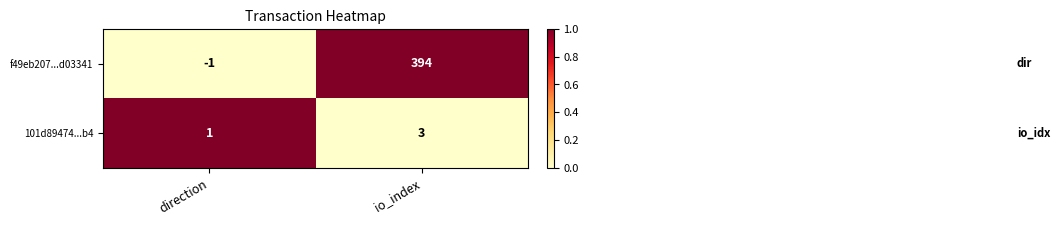

Reading left to right, list all the values displayed in this chart.

f49eb207...d03341: direction=-1	io_index=394
101d89474...b4: direction=1	io_index=3